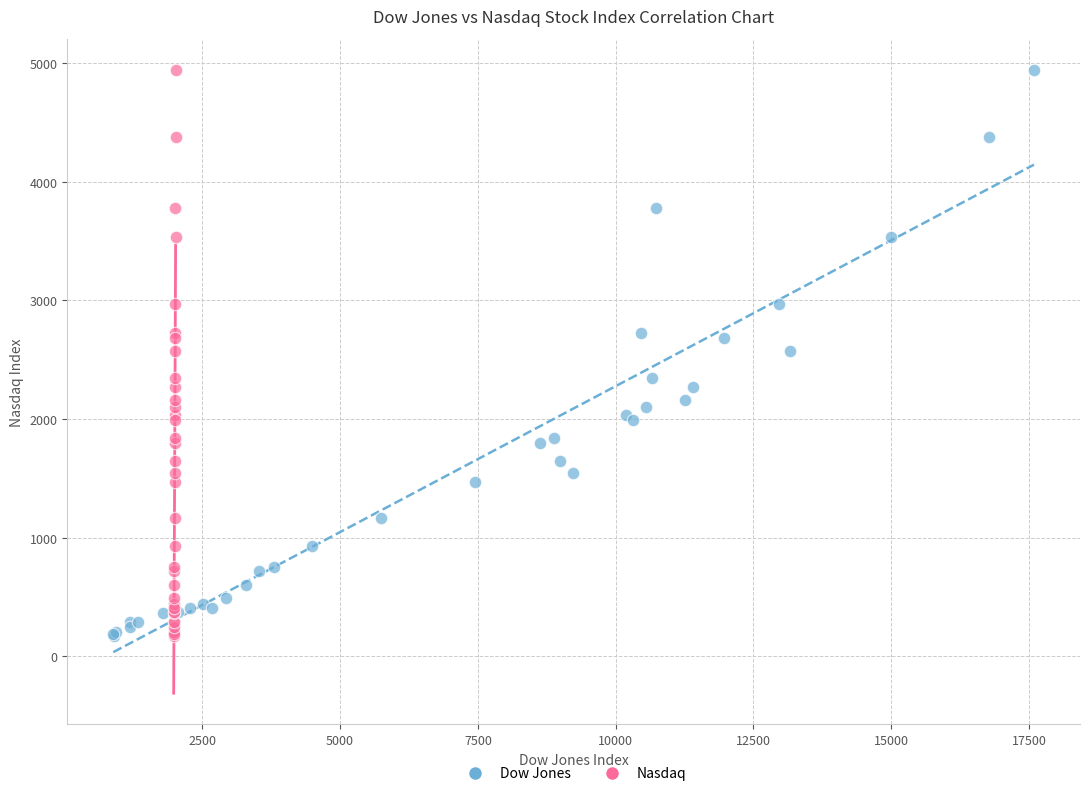

What are all the series names shown in the legend?

Dow Jones, Nasdaq